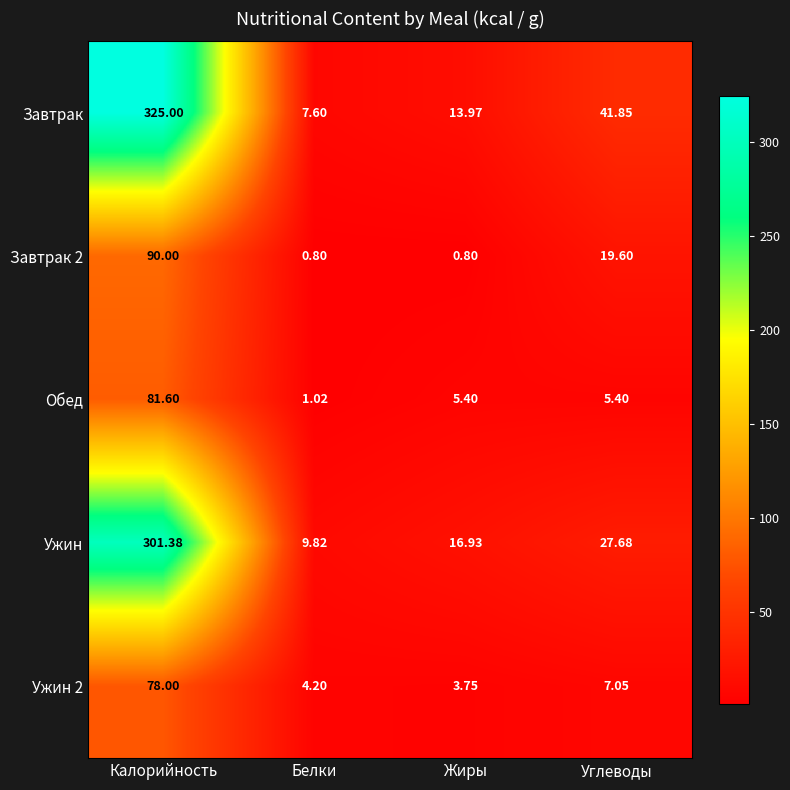

At how many categories does at least one series exceed 104?

1